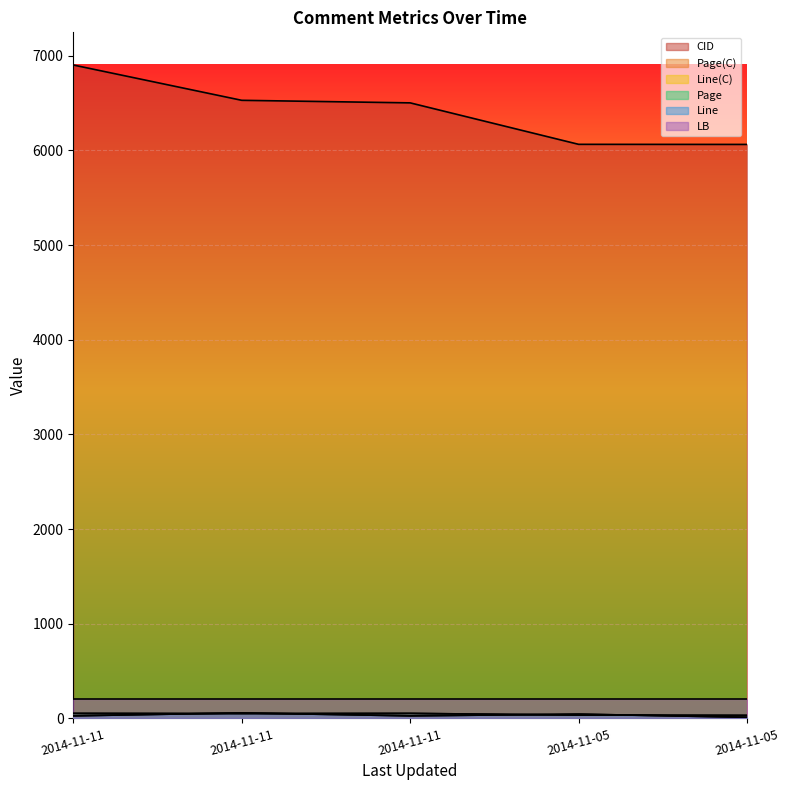

Between 2014-11-11 and 2014-11-05, which series saw the biggest shift?

CID